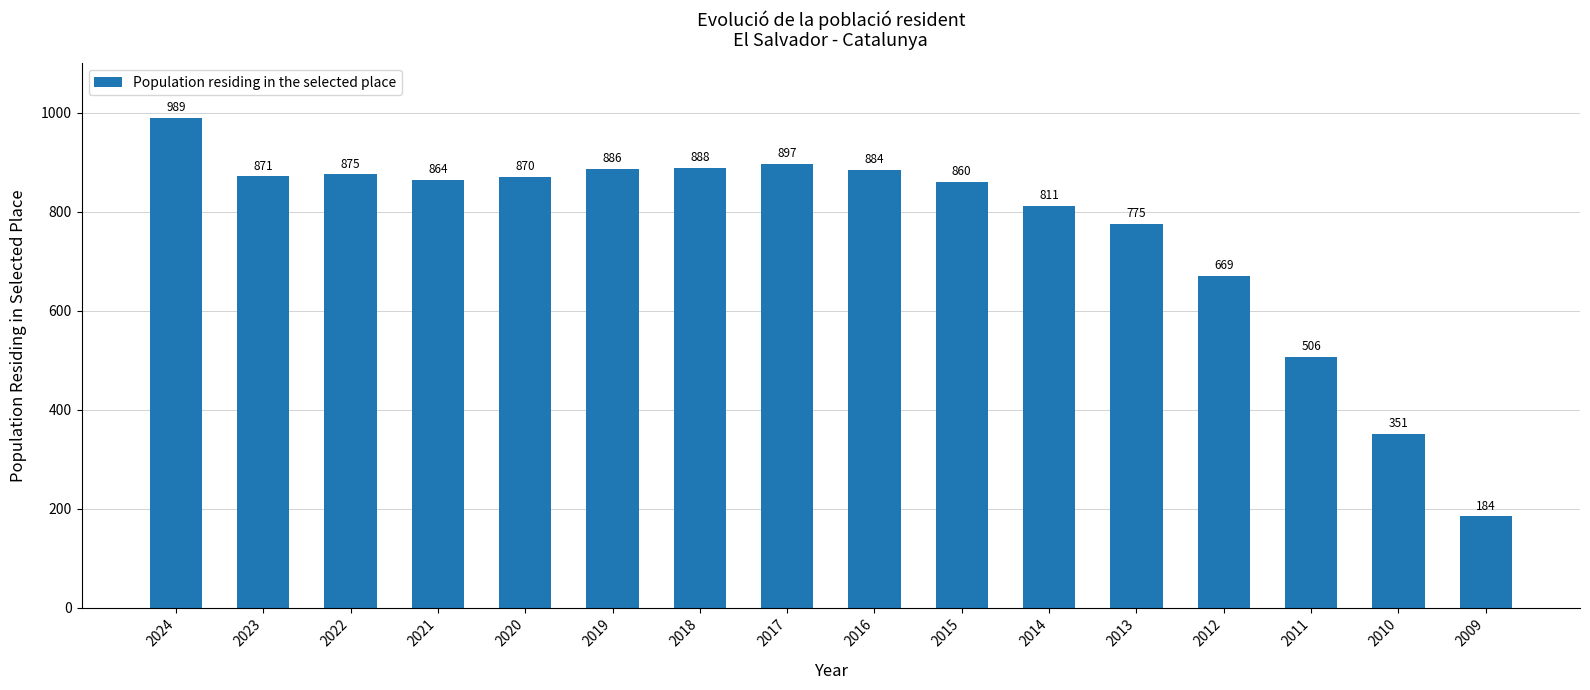

What is the sum of all values?

12180